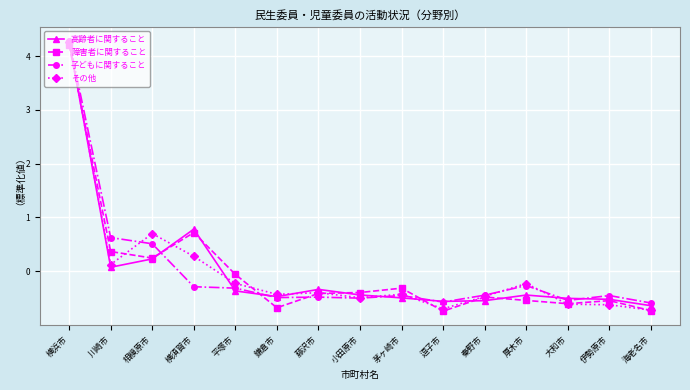

Which series changed the most between 横須賀市 and 茅ヶ崎市?

高齢者に関すること